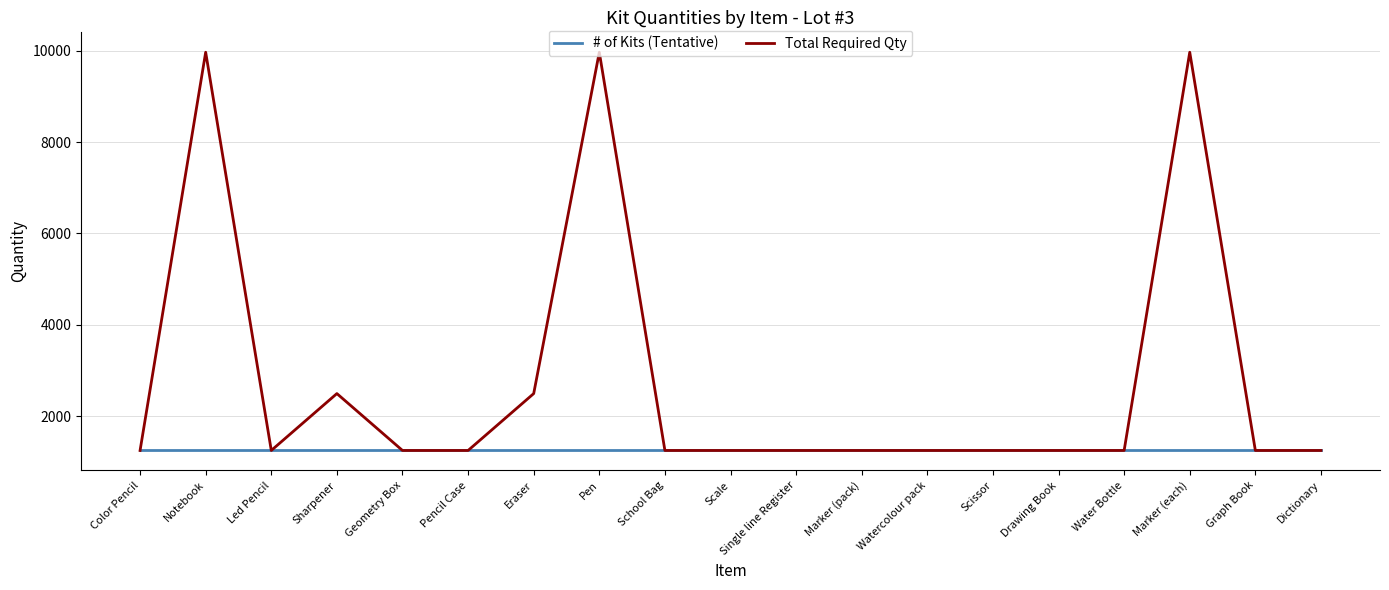

Reading right to left, what are all the values shown in this chart?

# of Kits (Tentative): Dictionary=1246	Graph Book=1246	Marker (each)=1246	Water Bottle=1246	Drawing Book=1246	Scissor=1246	Watercolour pack=1246	Marker (pack)=1246	Single line Register=1246	Scale=1246	School Bag=1246	Pen=1246	Eraser=1246	Pencil Case=1246	Geometry Box=1246	Sharpener=1246	Led Pencil=1246	Notebook=1246	Color Pencil=1246
Total Required Qty: Dictionary=1246	Graph Book=1246	Marker (each)=9968	Water Bottle=1246	Drawing Book=1246	Scissor=1246	Watercolour pack=1246	Marker (pack)=1246	Single line Register=1246	Scale=1246	School Bag=1246	Pen=9968	Eraser=2492	Pencil Case=1246	Geometry Box=1246	Sharpener=2492	Led Pencil=1246	Notebook=9968	Color Pencil=1246